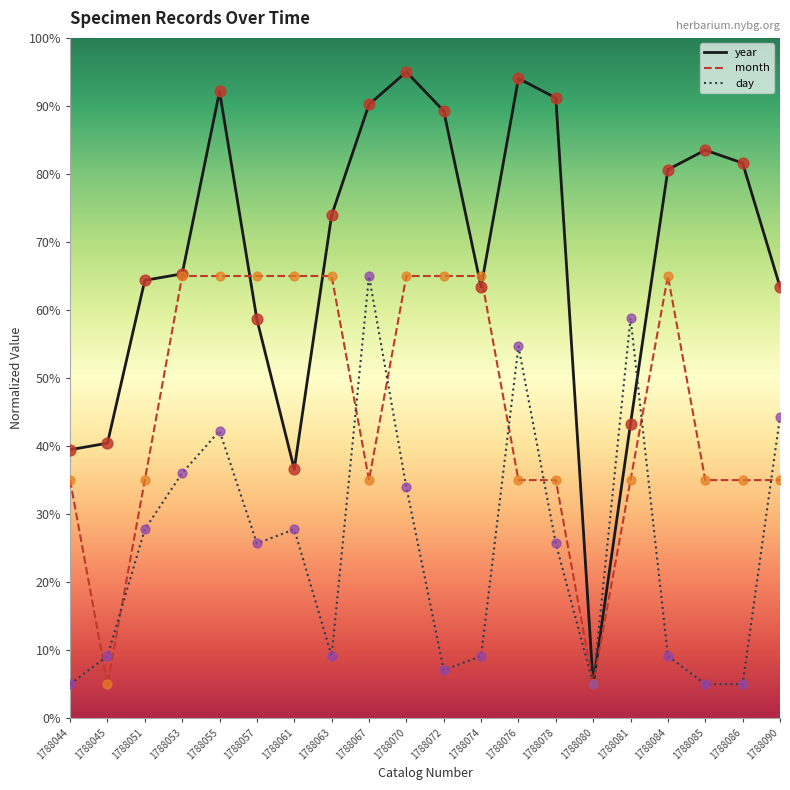

Is the value of month at 1788057 greater than the value of day at 1788076?

Yes